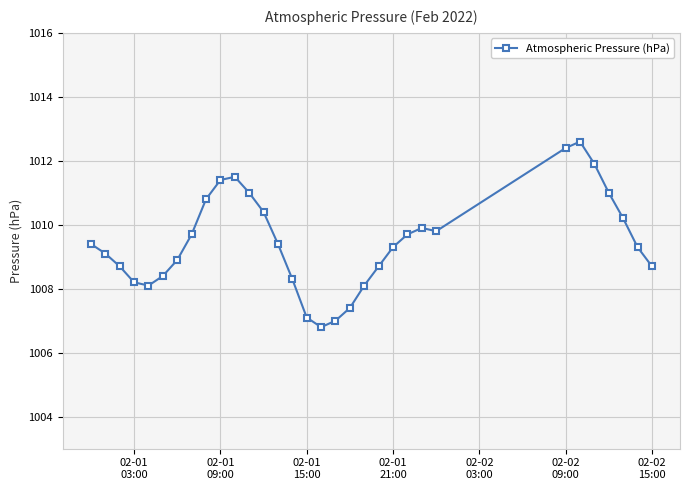

What is the value of the 20th point from the left?

1008.1